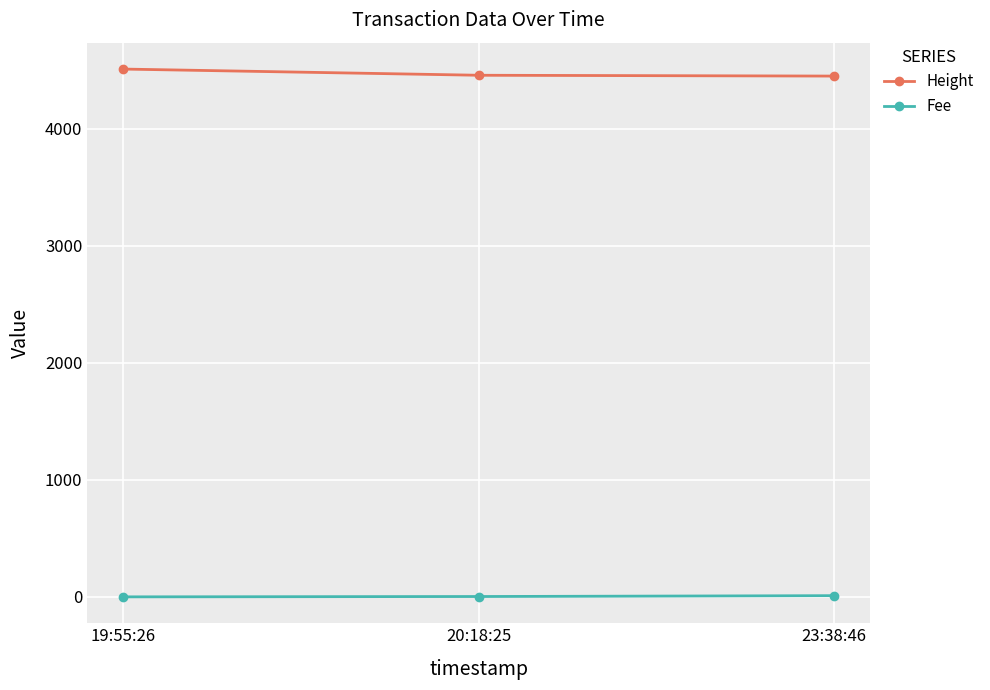

What is the lowest value of the Height series?

4449.0